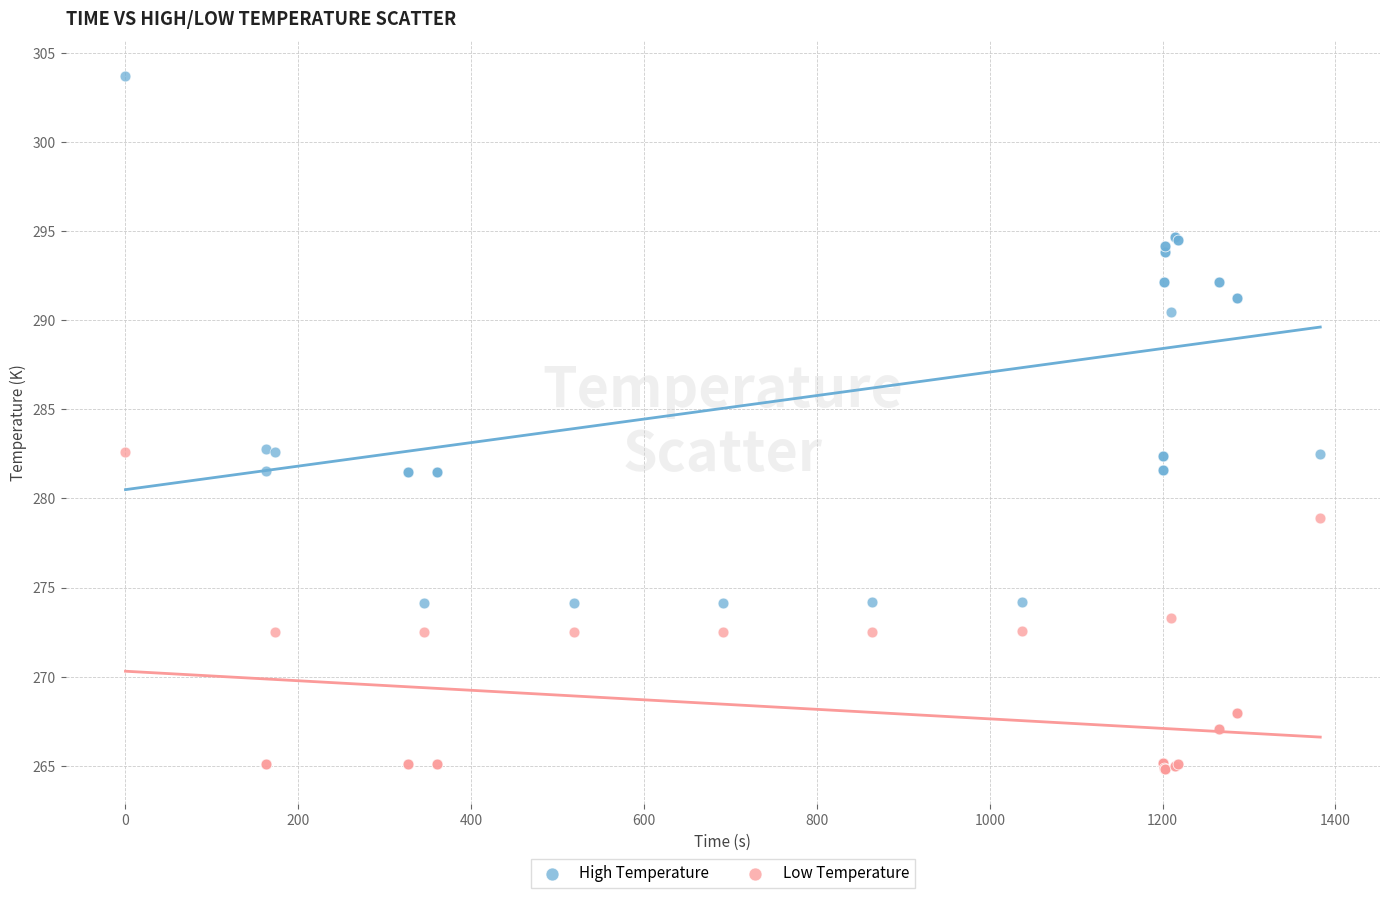

In the High Temperature series, what Y value is closest to 288?

290.5